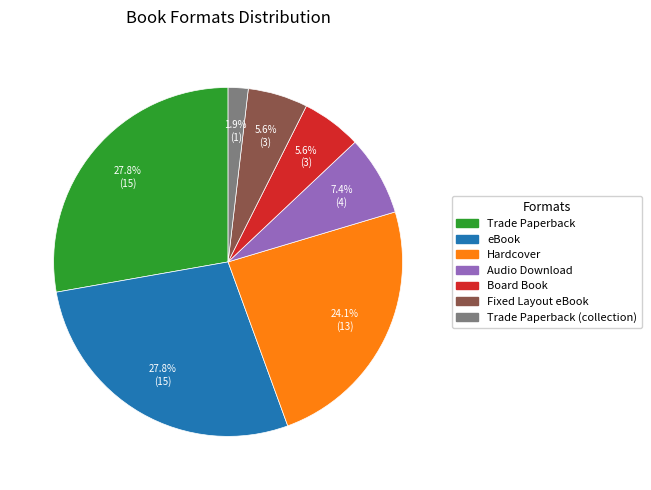

Is there any slice that represents more than half of the pie?

No